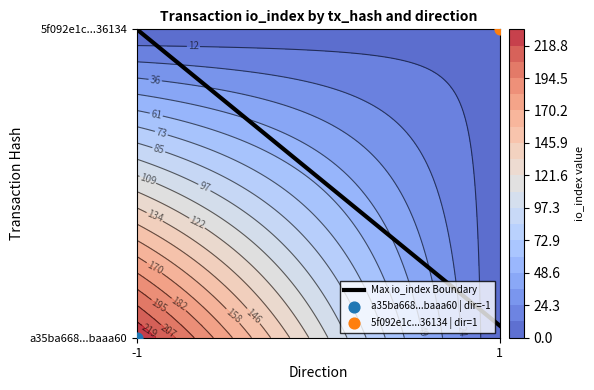

True or false: the data shows 1.0 at -1.

True